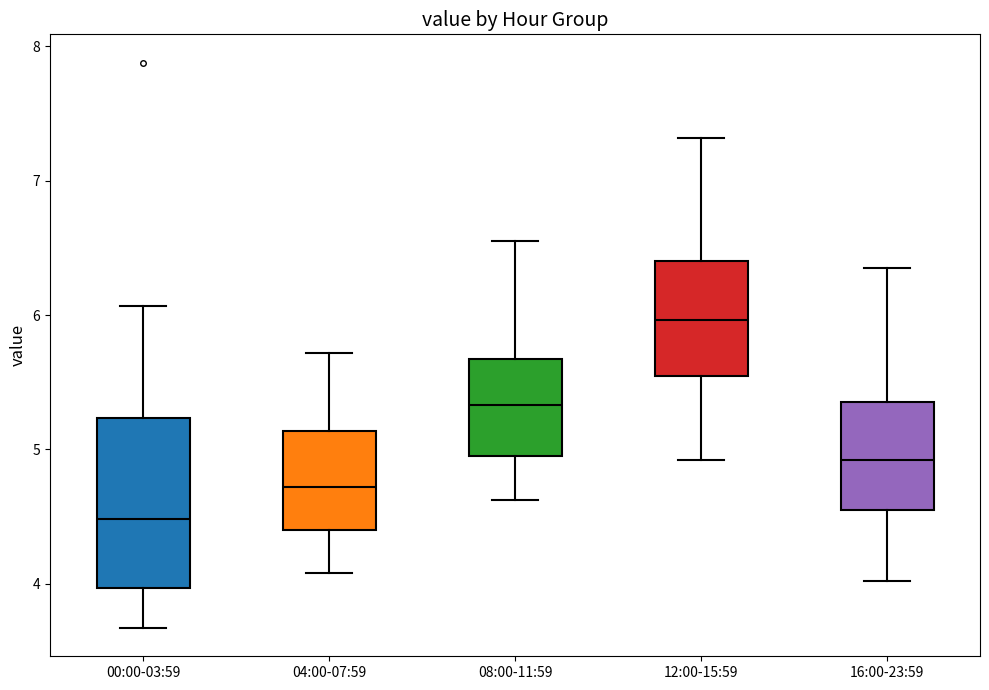

Where does the median line of the box for 04:00-07:59 sit on the y-axis? The values are not printed on the chart, so give them approximately, as read against the axis.

4.7